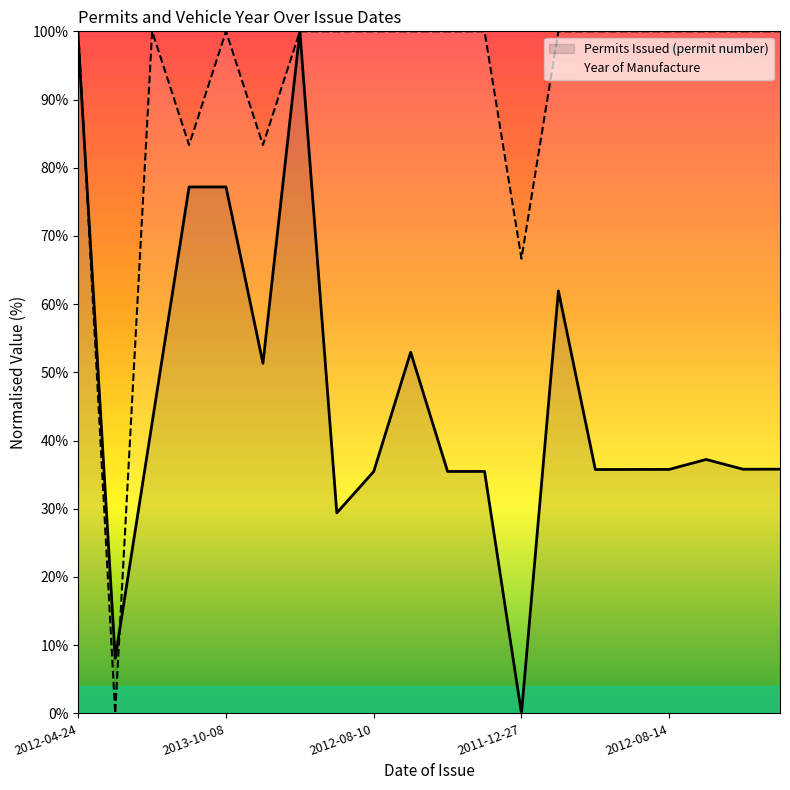

At which label does Permits Issued (permit number) reach its minimum?

2011-12-27